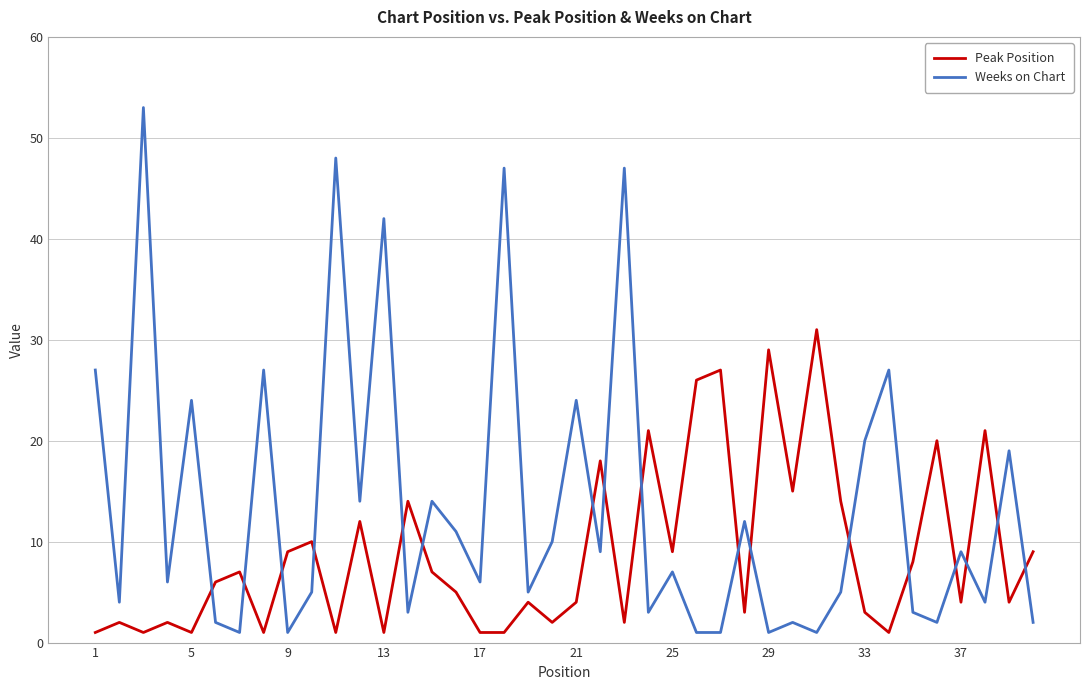

Which series has the widest spread of values?

Weeks on Chart